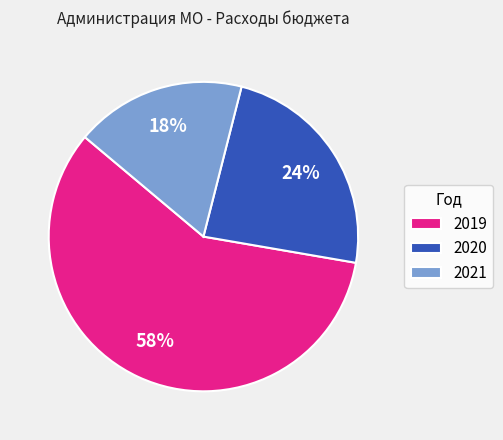

Which slice represents more than half of the pie?

2019